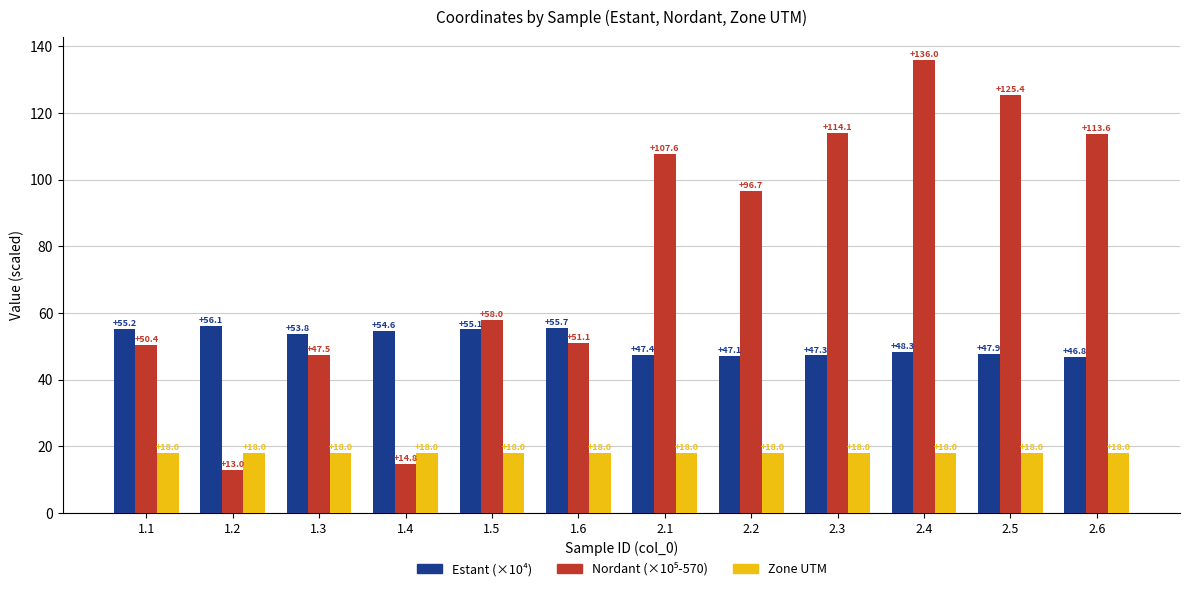

How many bars are there in each group?

3